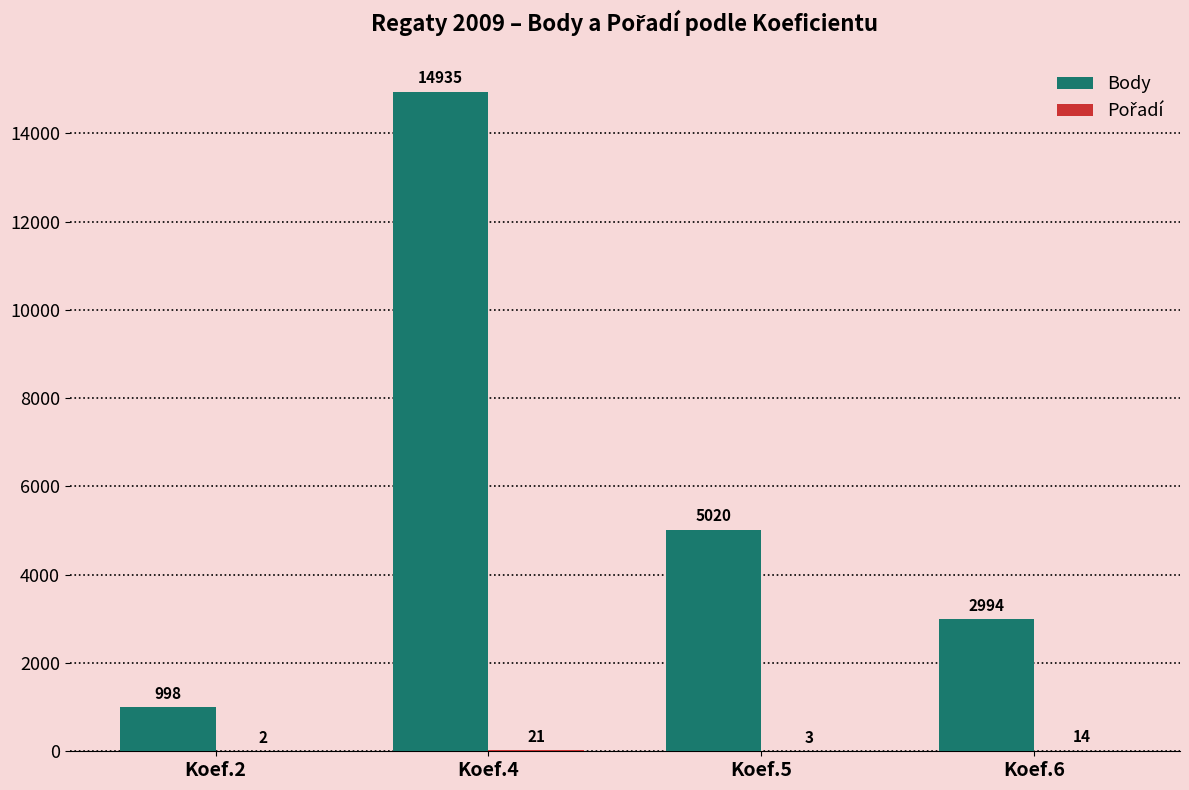

At which label does Body reach its peak?

Koef.4